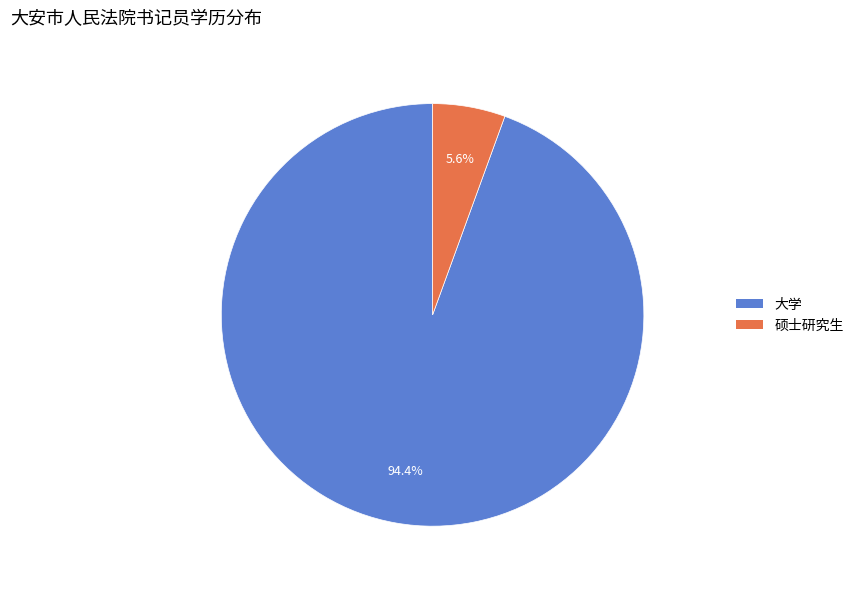

Is 硕士研究生 the majority of the pie?

No